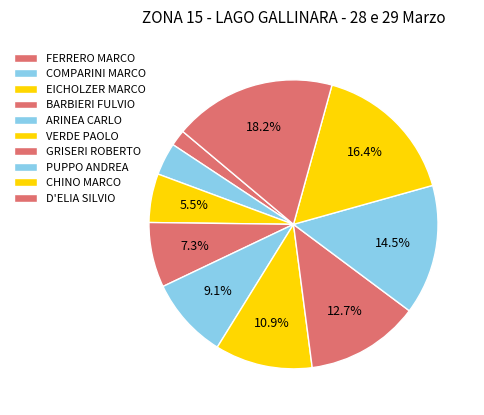

To the nearest percent, what is the average slice percentage?

10%